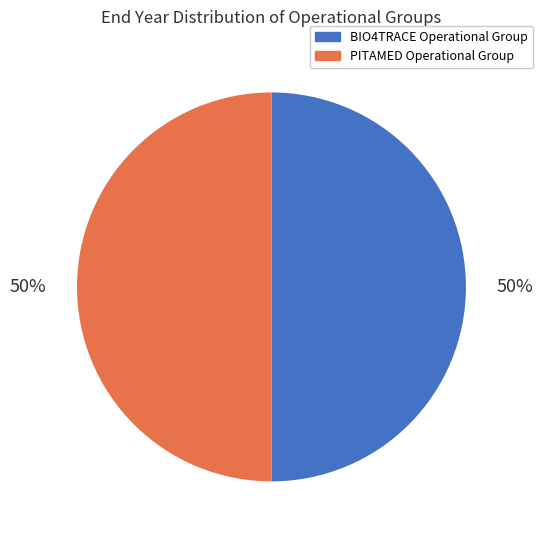

To the nearest percent, what is the average slice percentage?

50%